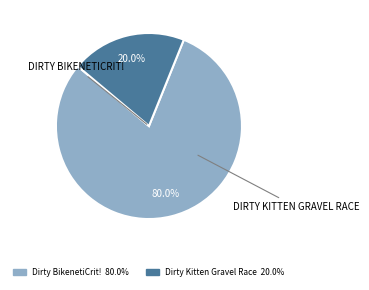

Count the number of slices in the pie.

2